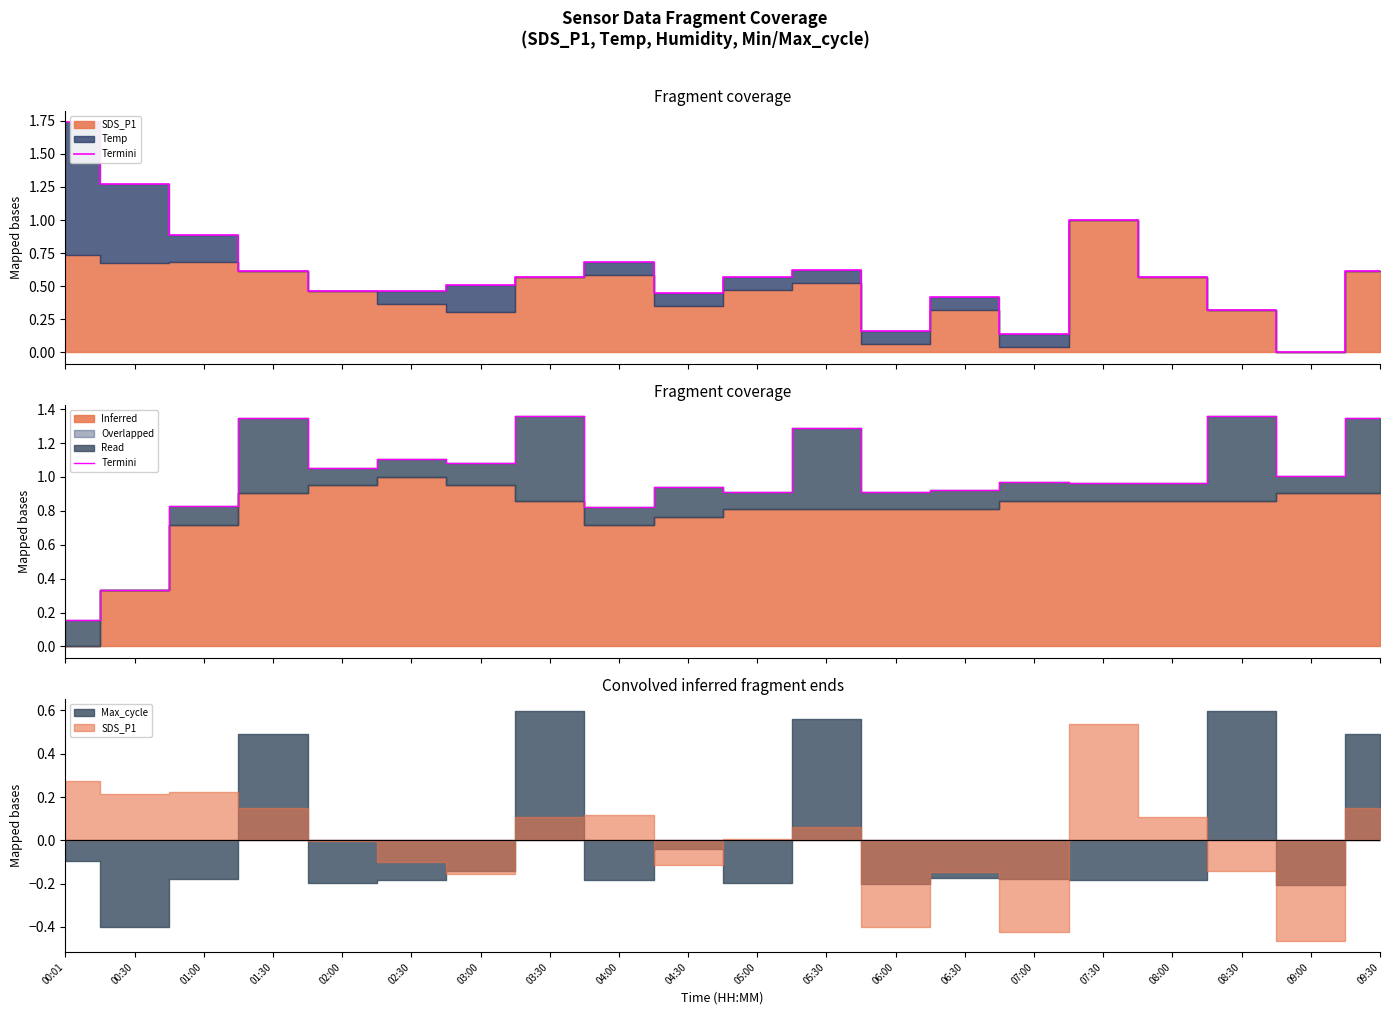

What is the average value?

1.0